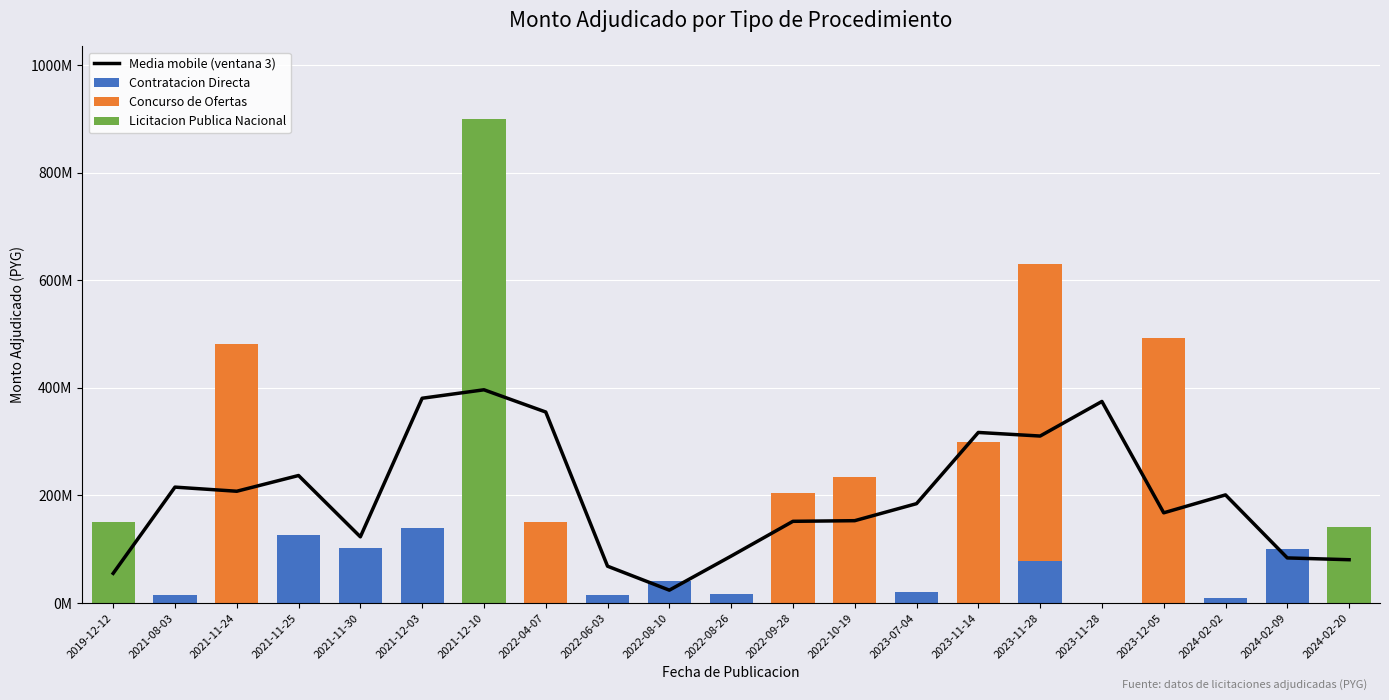

Which has a higher value, 2023-07-04 or 2023-11-14?

2023-11-14